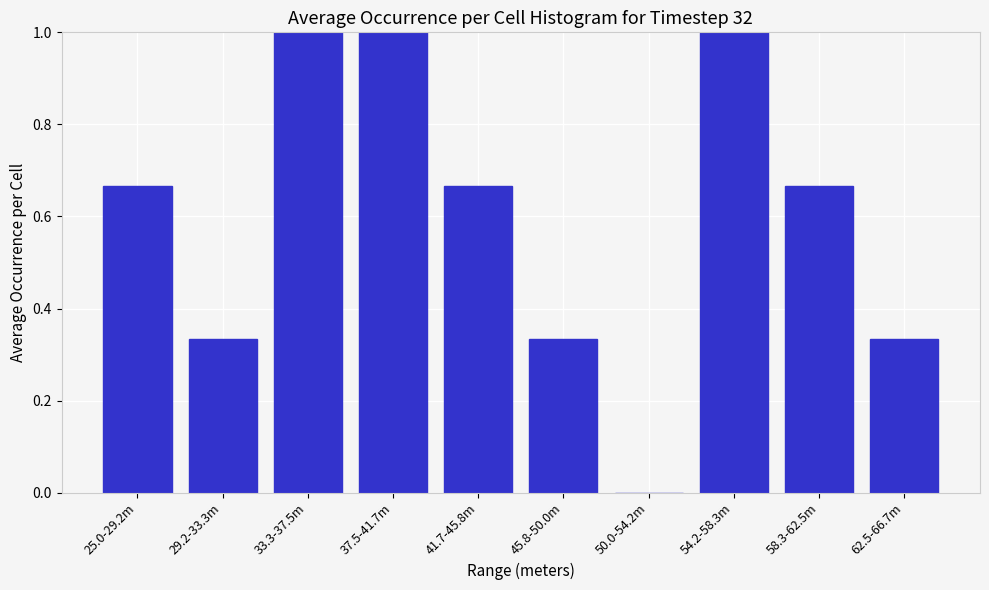

What is the greatest value displayed?

1.0